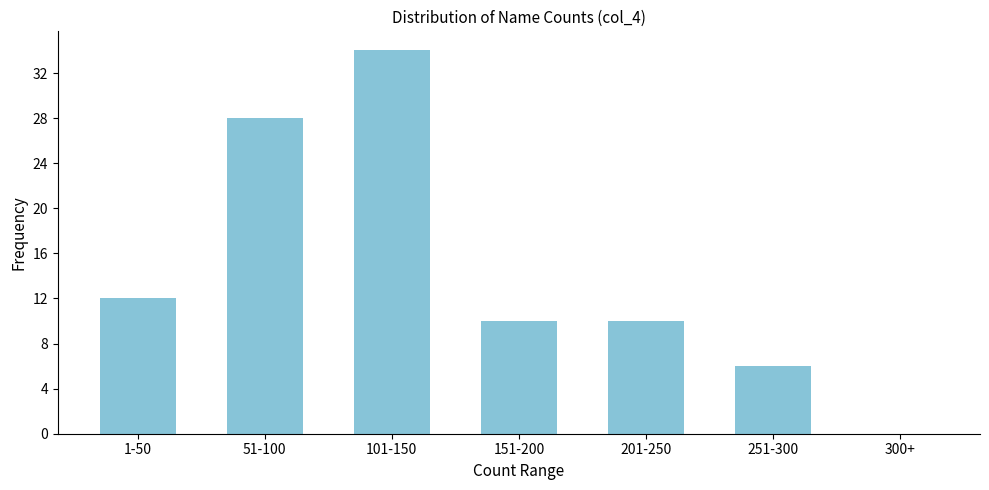

Reading right to left, extract all data points from this chart.

300+=0	251-300=6	201-250=10	151-200=10	101-150=34	51-100=28	1-50=12